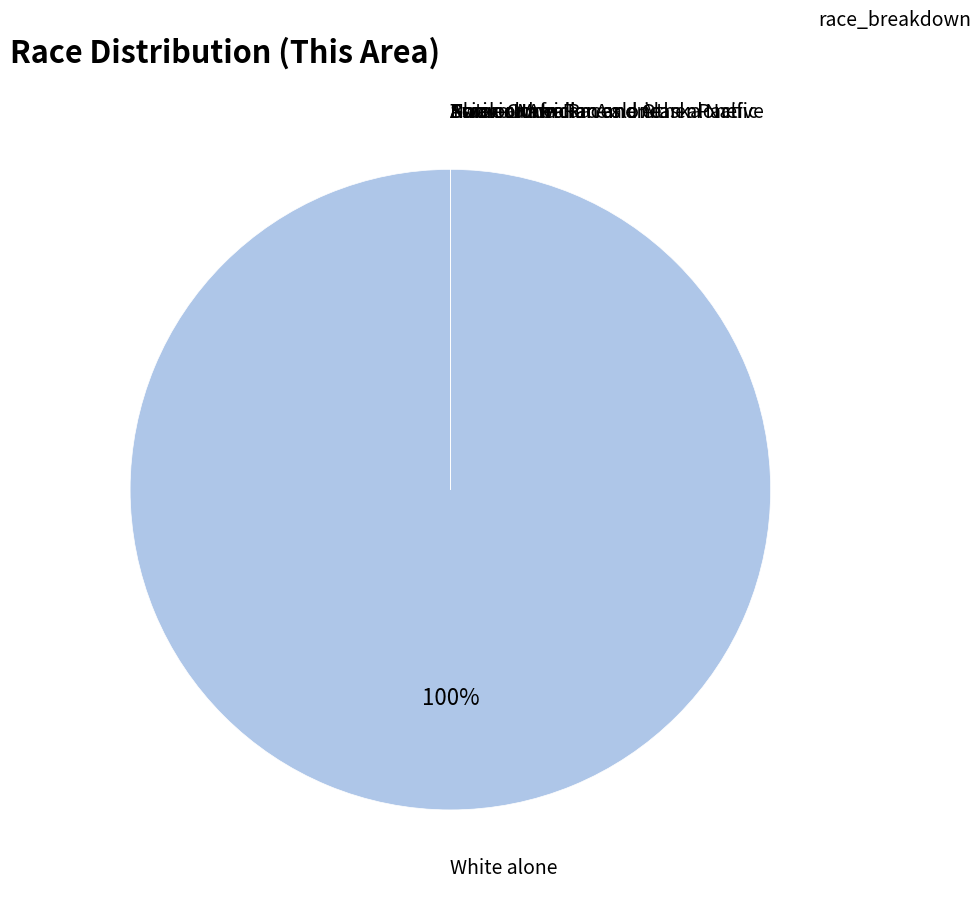

Approximately how many times larger is the value at White alone compared to American Indian and Alaska Native?

263273471.1